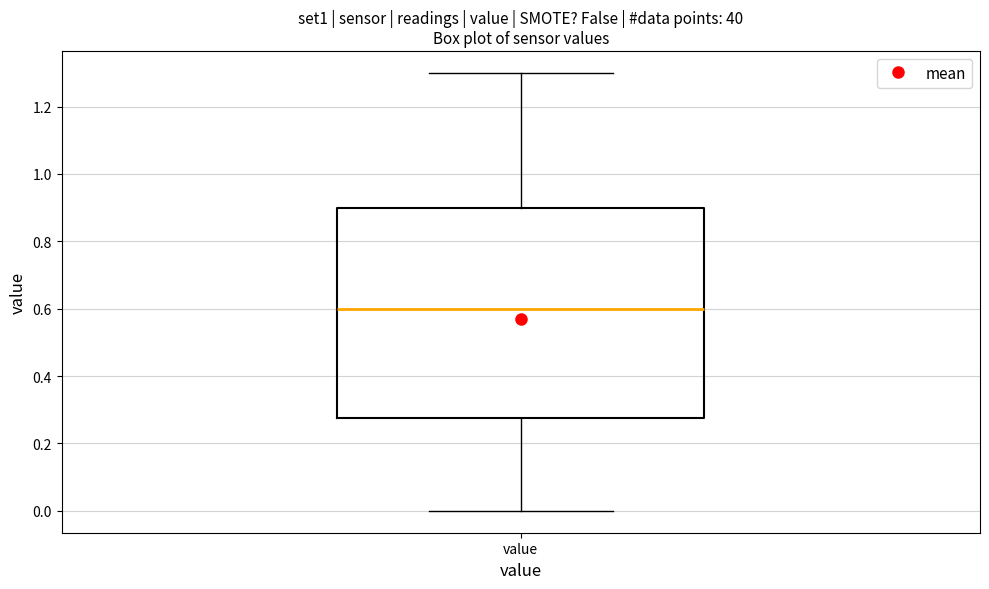

Read this box plot against the y-axis: the position of the median line, the range covered by the box, and the ends of both whiskers. The values are not printed on the chart, so give them approximately, as read against the axis.

median 0.60, box 0.28 to 0.90, whiskers 0.00 to 1.30